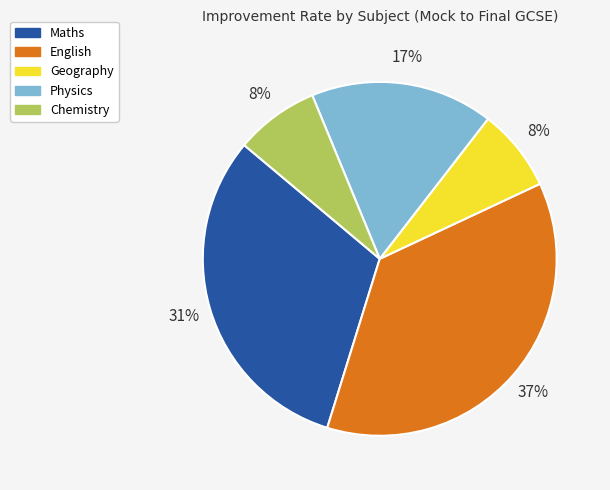

Count the number of slices in the pie.

5